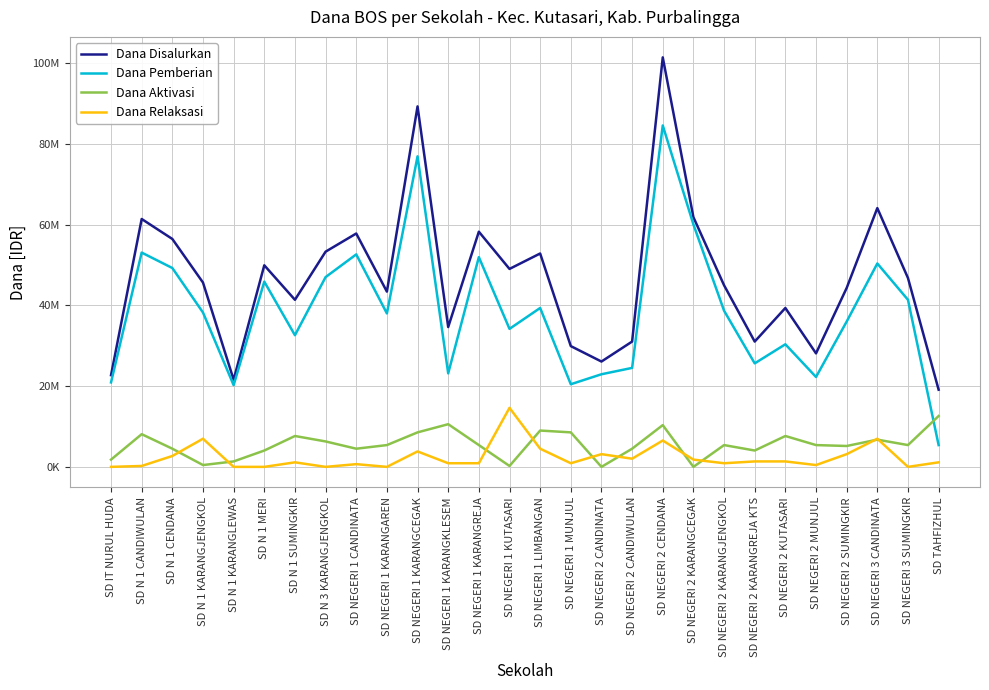

At which category does Dana Disalurkan reach its first local peak?

SD N 1 CANDIWULAN